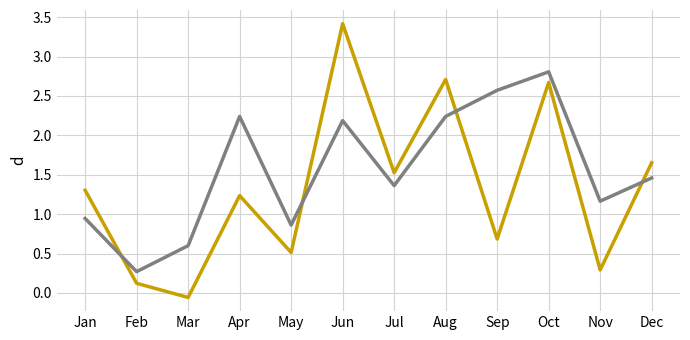

What is the spread (max minus min) of values at Jun?

1.2